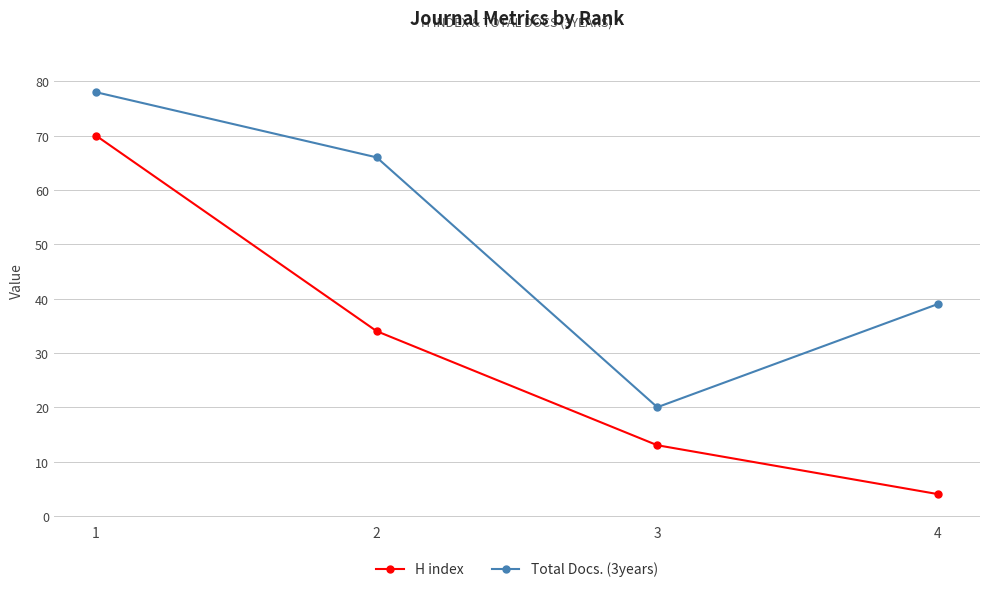

The value of H index at 4 is 4. True or false?

True